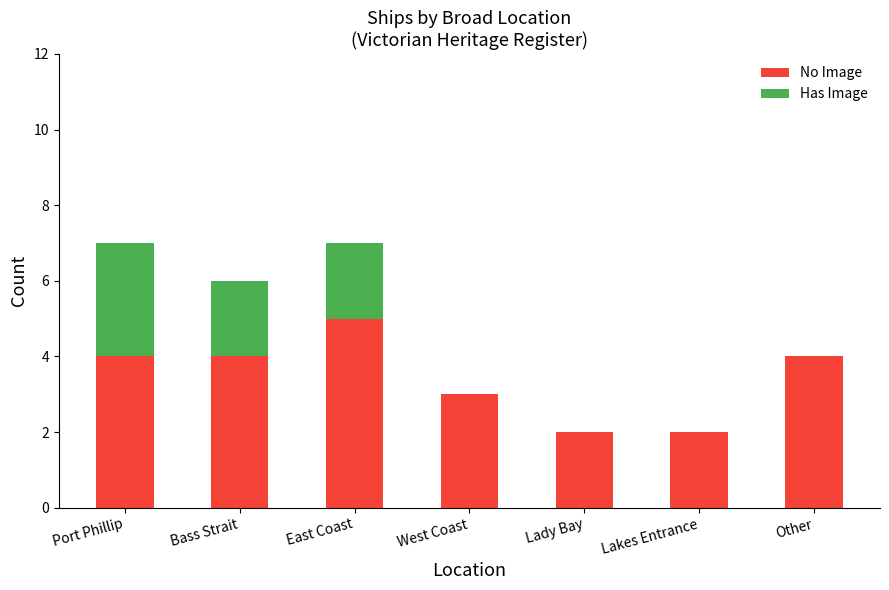

At which label does No Image reach its peak?

East Coast